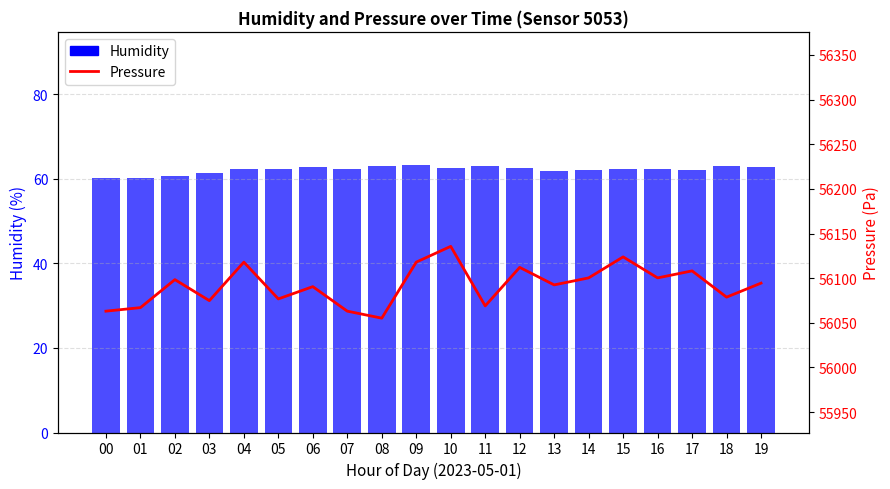

The Humidity series shows 60.8 at 02. True or false?

True